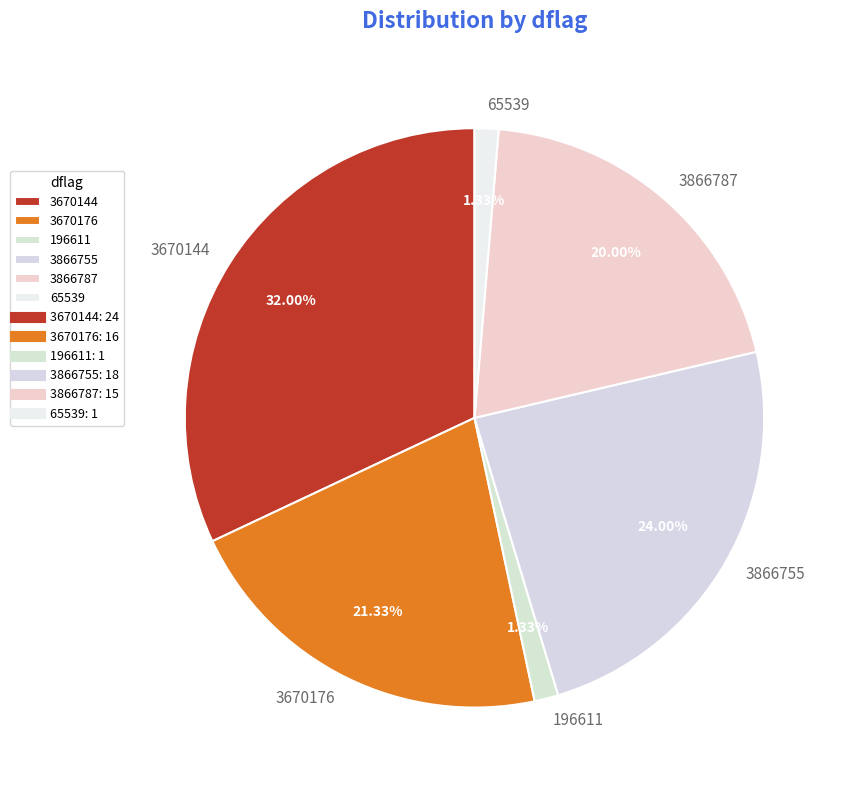

Count the number of slices in the pie.

6